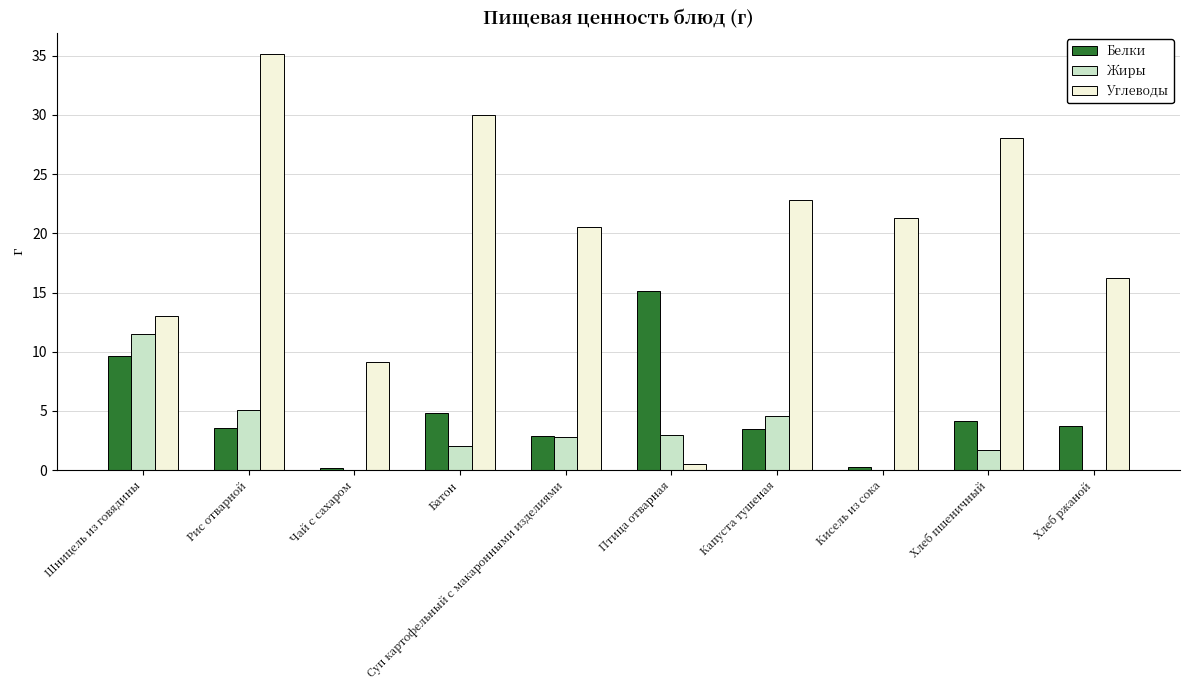

What is the average value of the Жиры series?

3.1